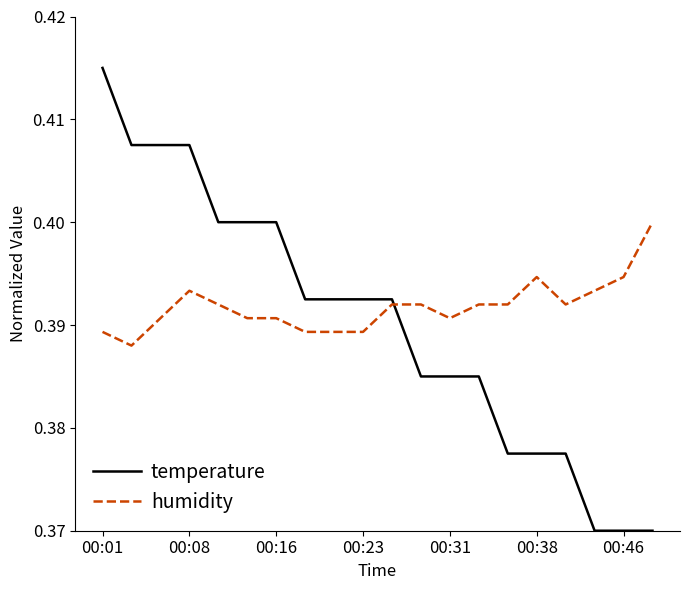

Which series has the widest spread of values?

temperature